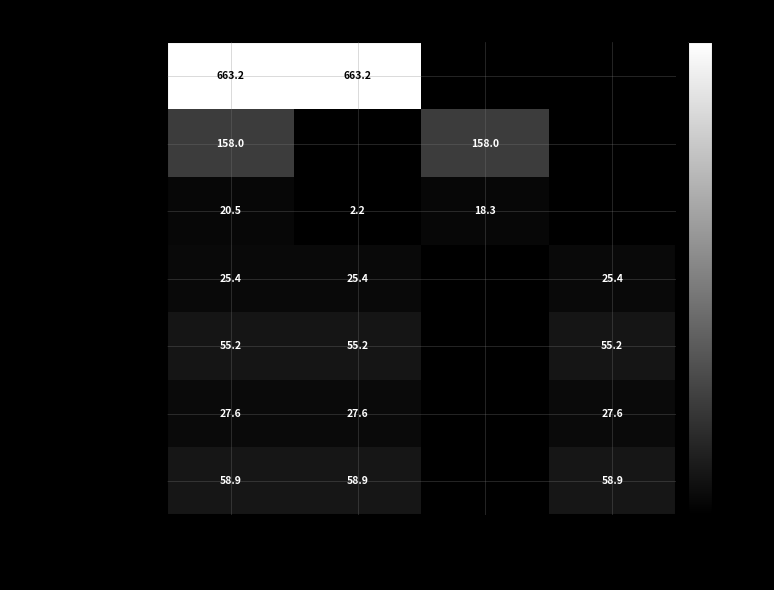

What is the difference between the highest and lowest values at 基本支出?

663.2